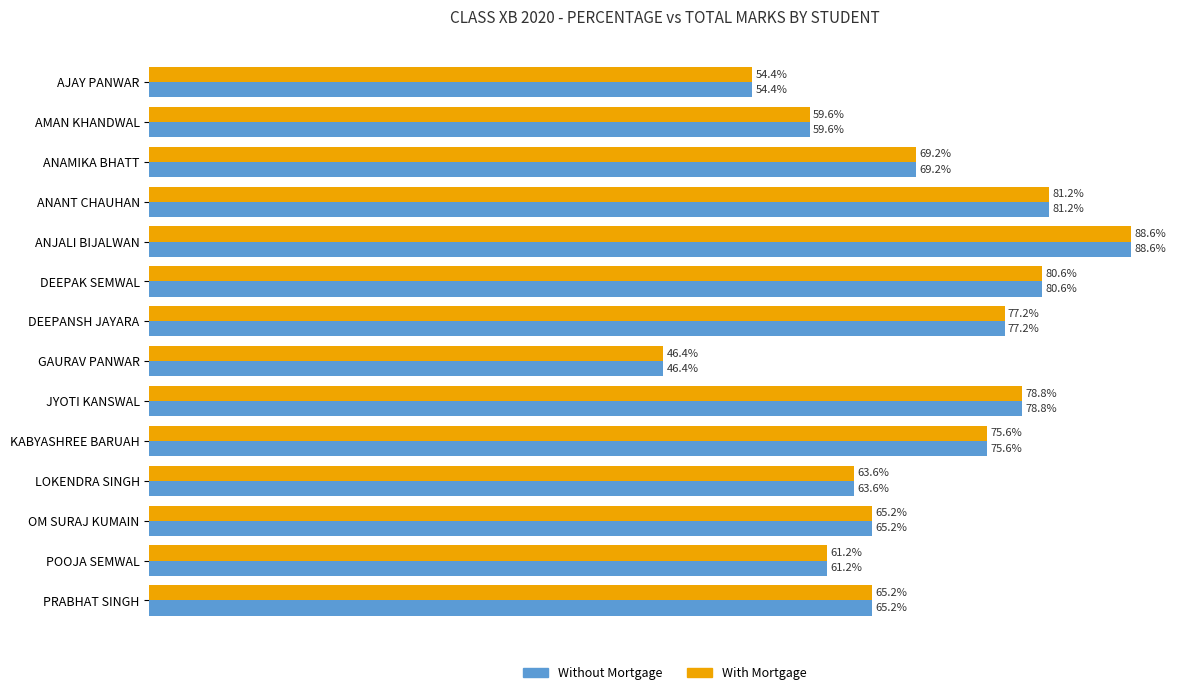

Is the value of With Mortgage at ANANT CHAUHAN greater than the value of Without Mortgage at ANAMIKA BHATT?

Yes